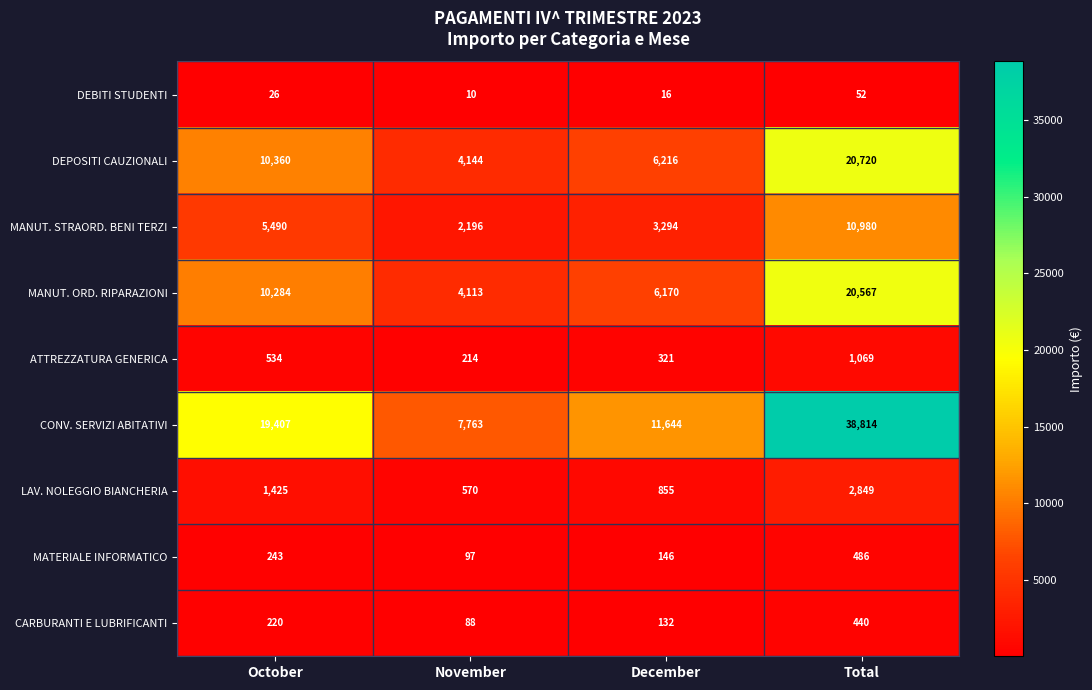

Where is ATTREZZATURA GENERICA nearest to the value 641?

October